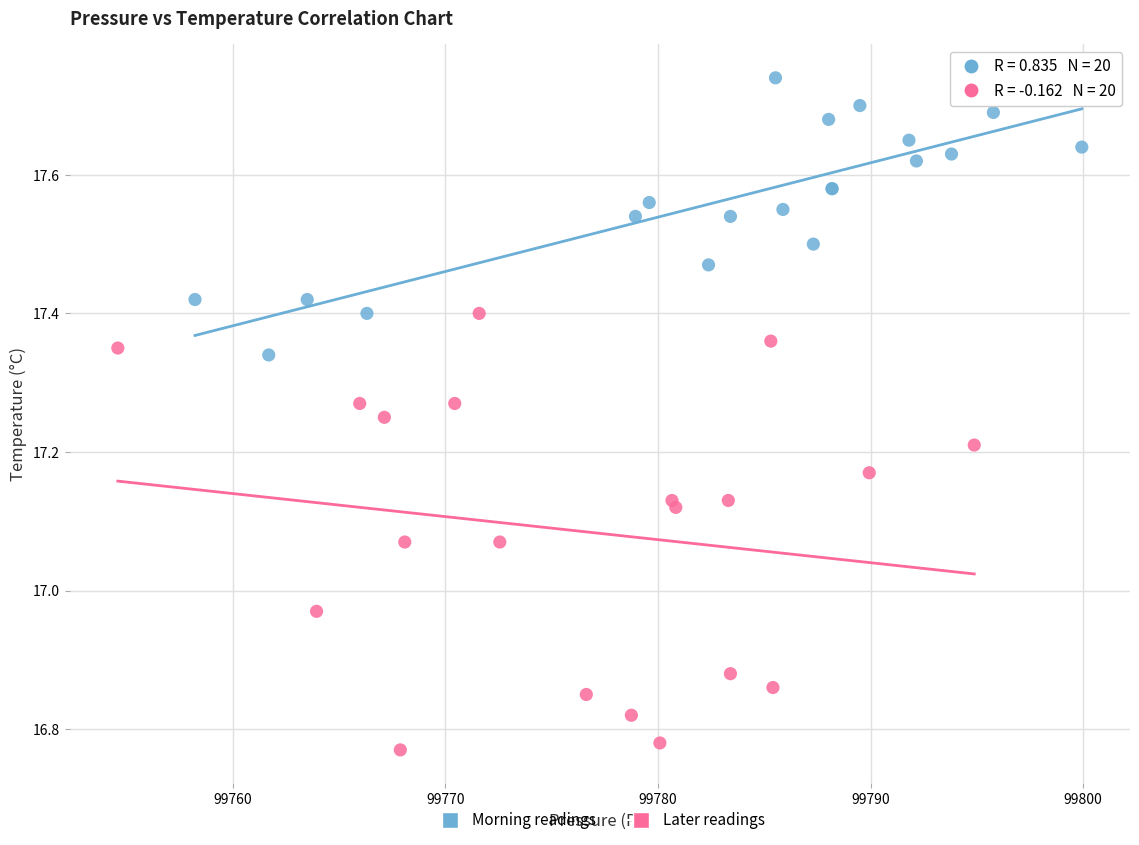

What are all the series names shown in the legend?

Morning readings, Later readings